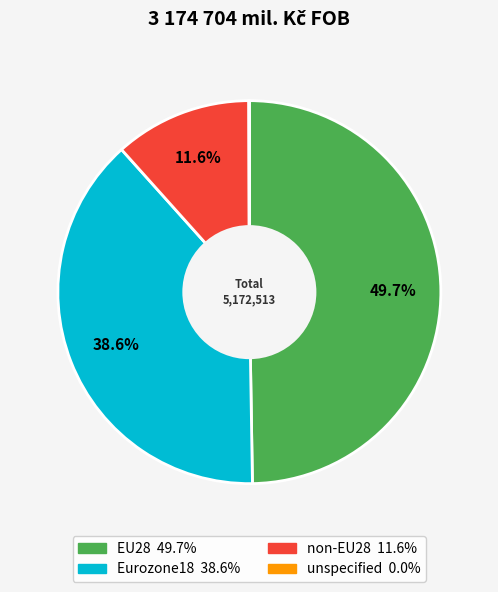

To the nearest percent, what is the difference between the largest and smallest slice percentages?

50%